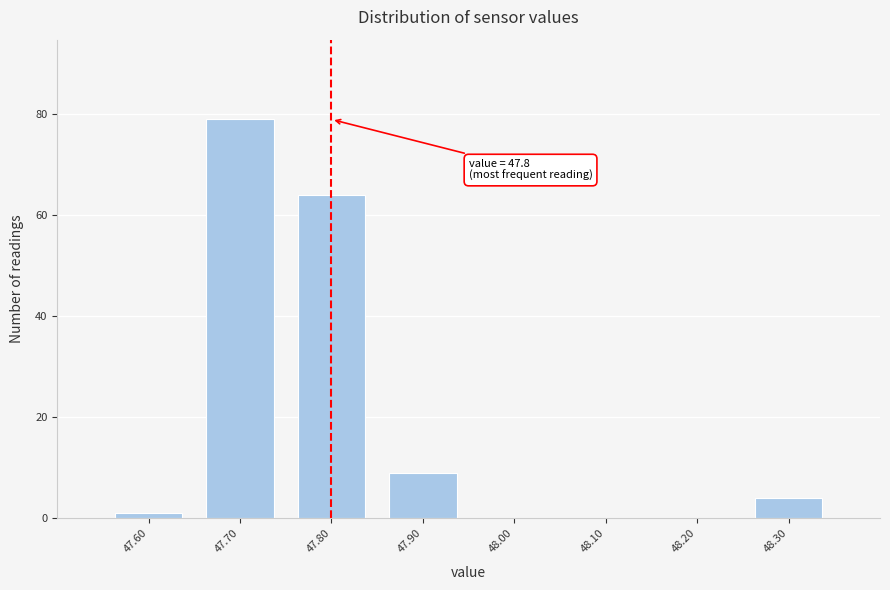

Over which range of the x-axis is the bar tallest?

47.65 to 47.75